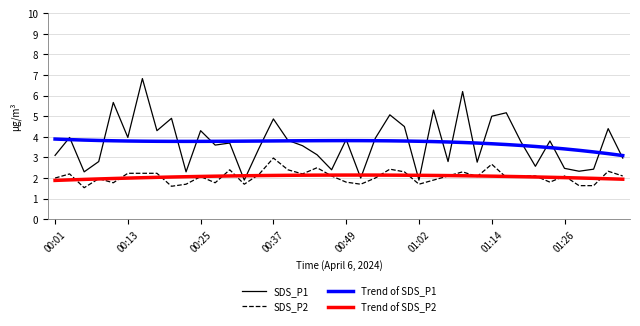

What is the maximum value for SDS_P1?

6.8